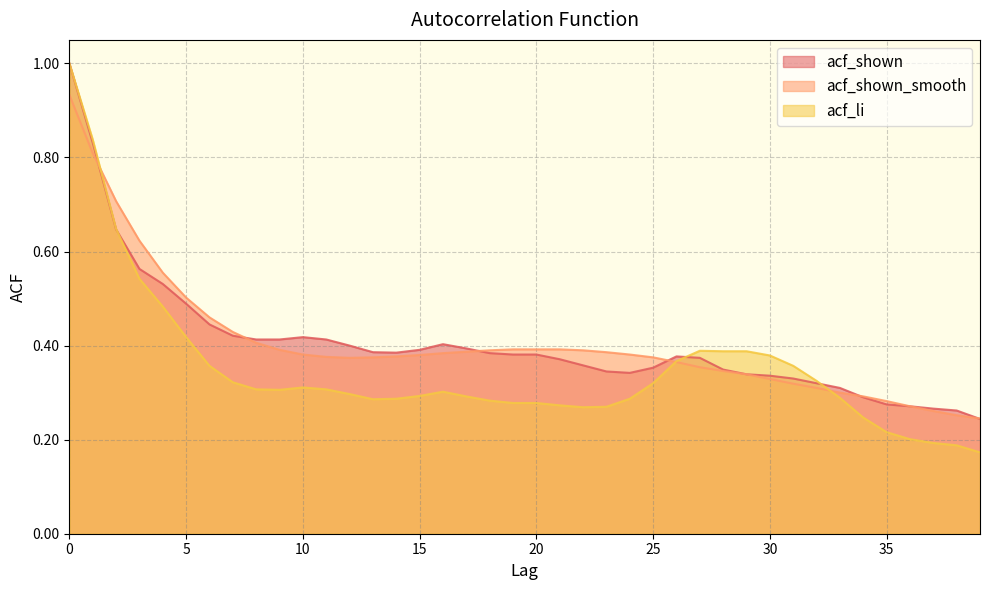

True or false: acf_shown_smooth and acf_shown intersect in this chart.

True